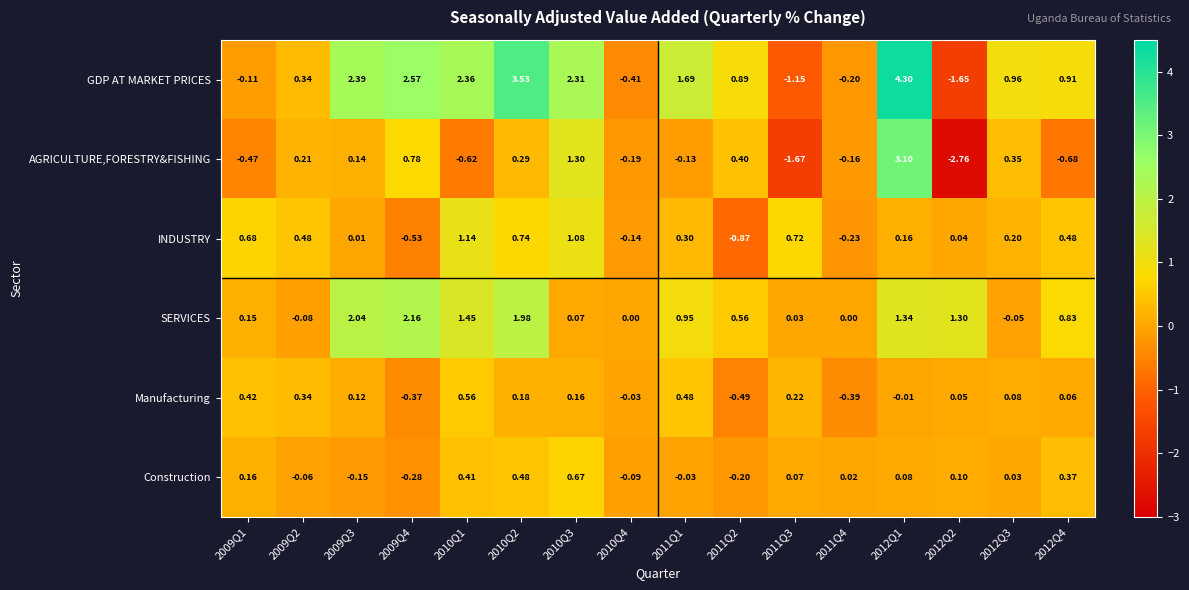

Which series changed the most between 2010Q1 and 2012Q2?

GDP AT MARKET PRICES